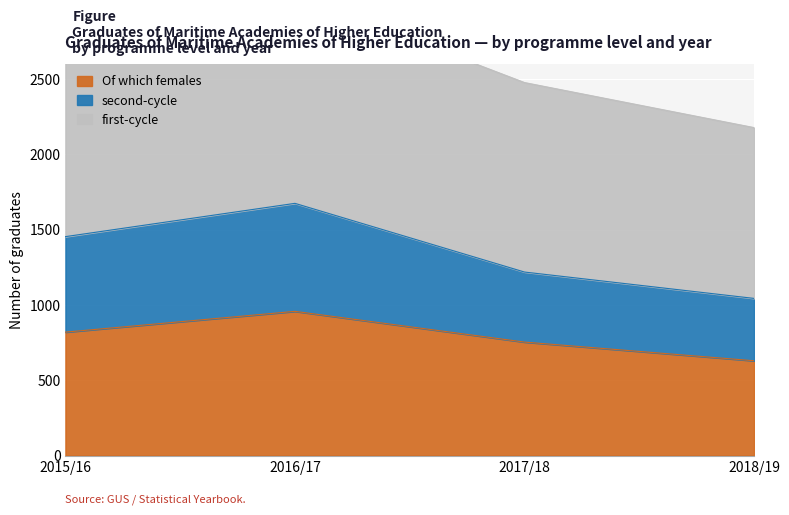

What is the spread (max minus min) of values at 2016/17?

717